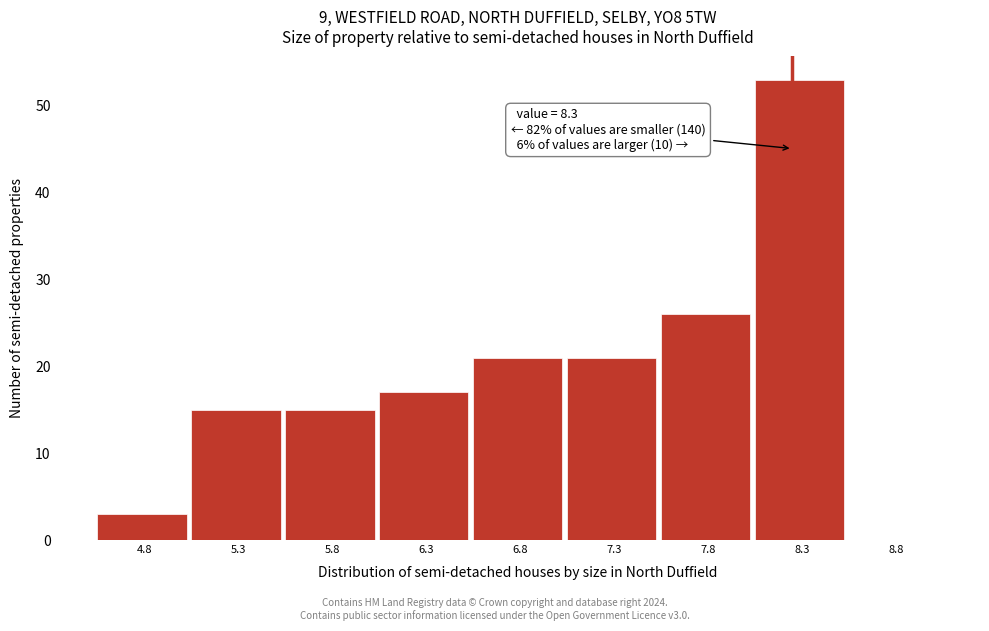

Reading left to right, transcribe all the data shown in this chart.

4.8=3	5.3=15	5.8=15	6.3=17	6.8=21	7.3=21	7.8=26	8.3=53	8.8=0